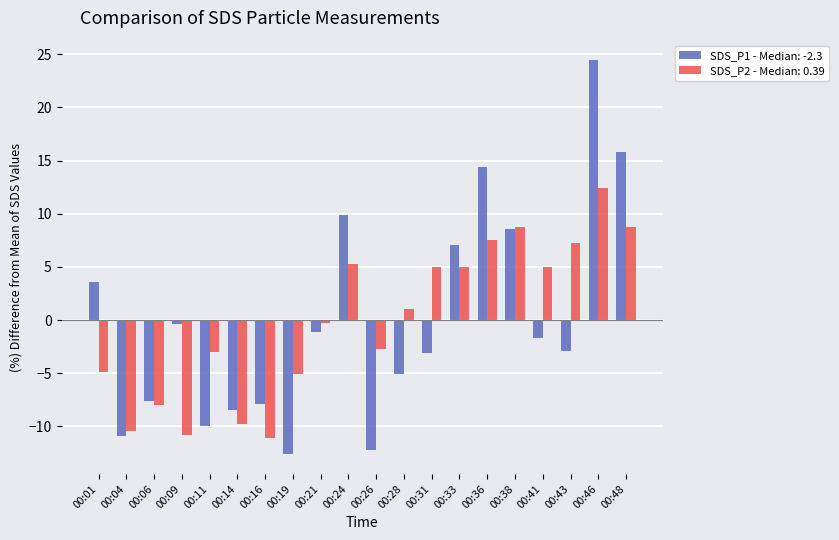

What is the difference between the SDS_P1 - Median: -2.3 values at 00:14 and 00:04?

2.5